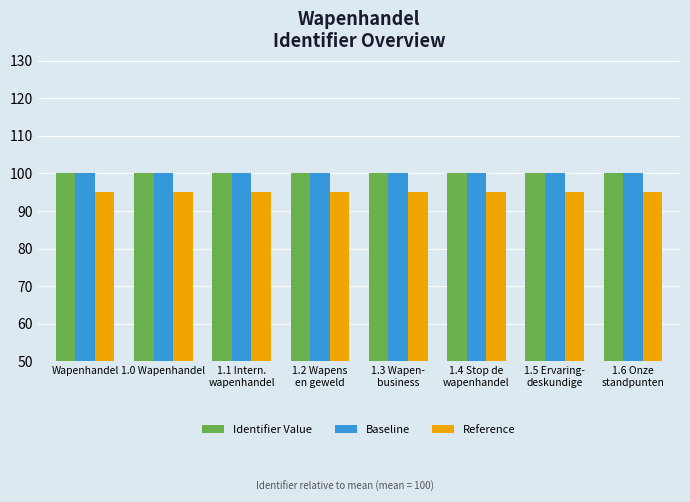

What is the minimum value shown in the chart?

95.0